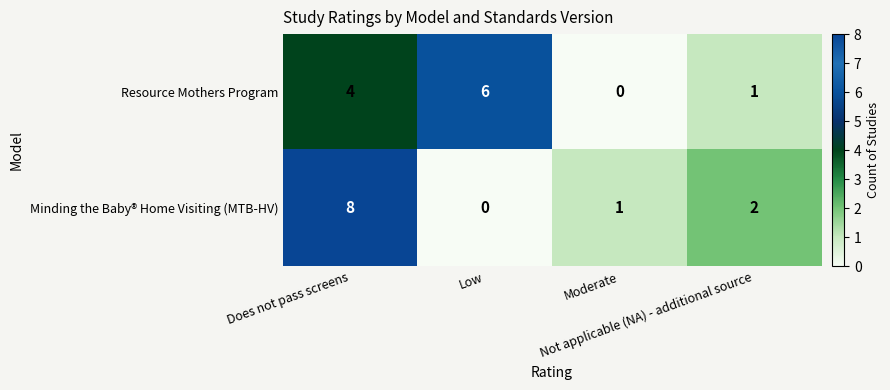

Which category has the highest value across all series?

Does not pass screens